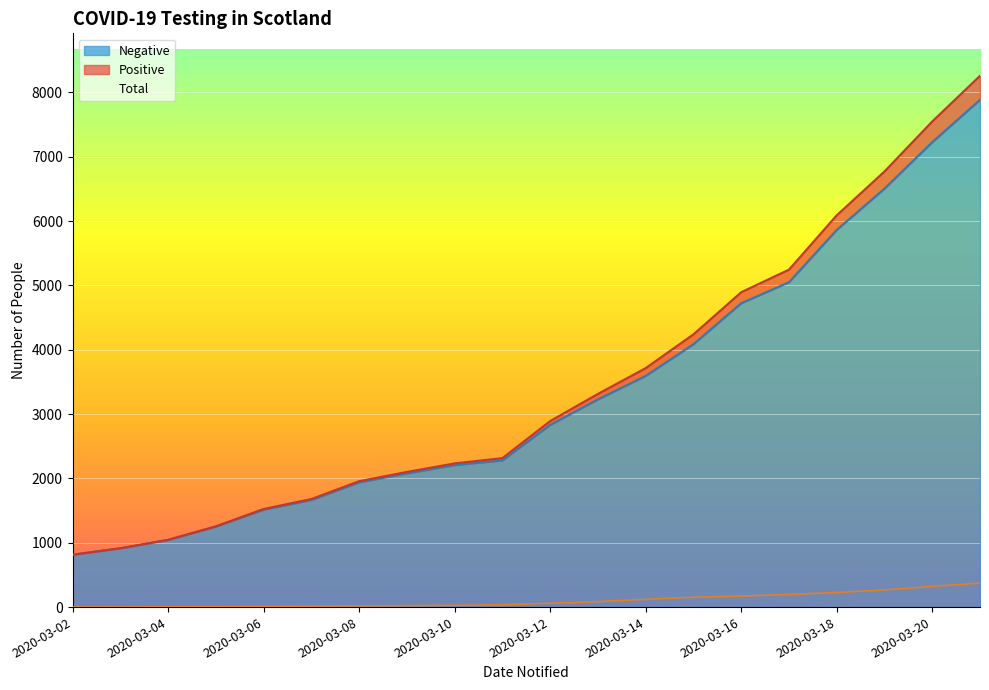

How many series are shown in this chart?

3